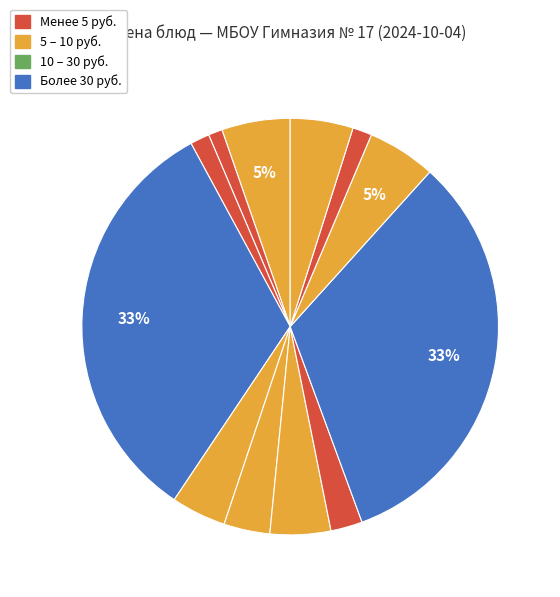

Rank the categories by value from highest to lowest.

Гуляш из говядины (Завтрак), Гуляш из говядины (Обед), Каша гречневая (Завтрак), Каша гречневая (Обед), Компот сухофруктовый, Салат капустный, Салат из капусты и зеленого горошка, Вафли, Суп - хинкал, Чурек (Завтрак), Чурек (Обед), Чай с сахаром